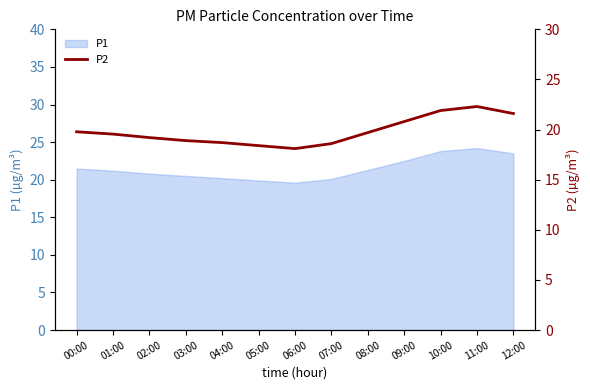

Where does the data first go above 19?

00:00